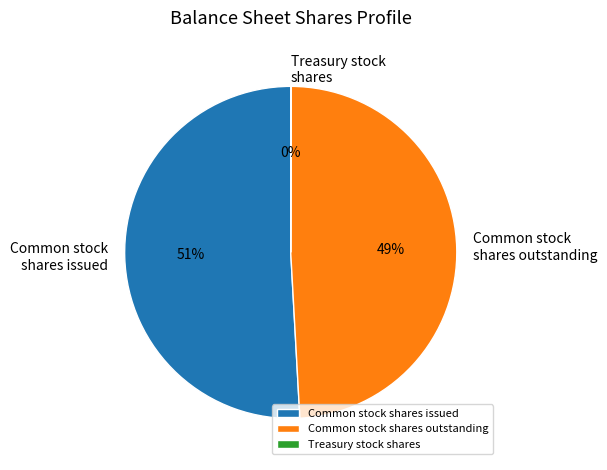

Is it true that Common stock shares issued is 51% of the pie?

True